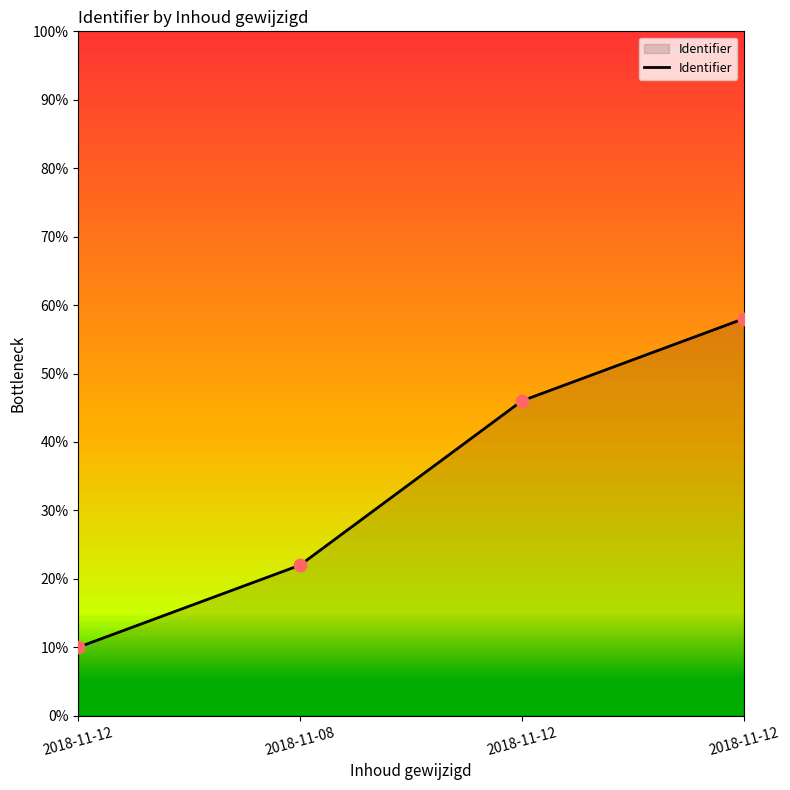

What is the change in value from 2018-11-12 to 2018-11-12?

+0.1